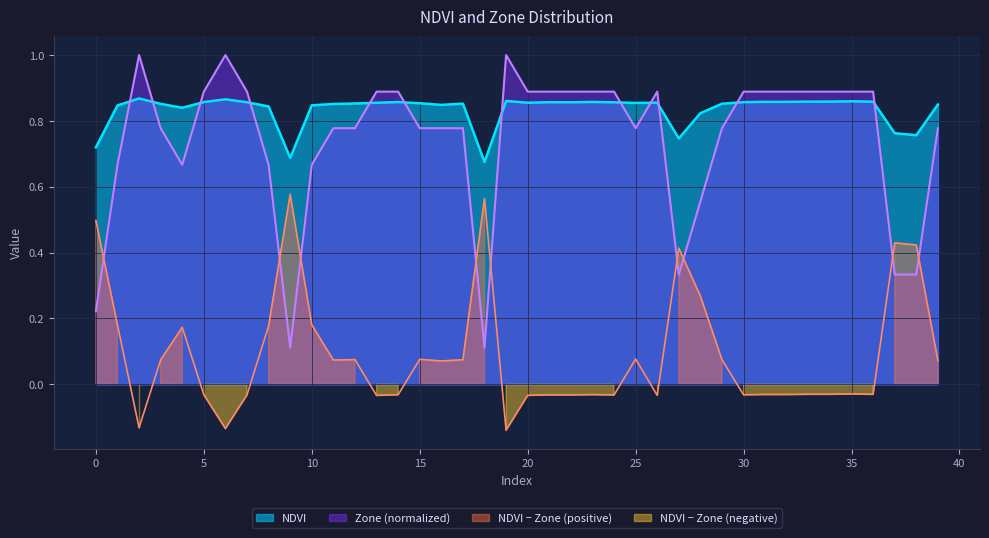

Which category has the highest value across all series?

2